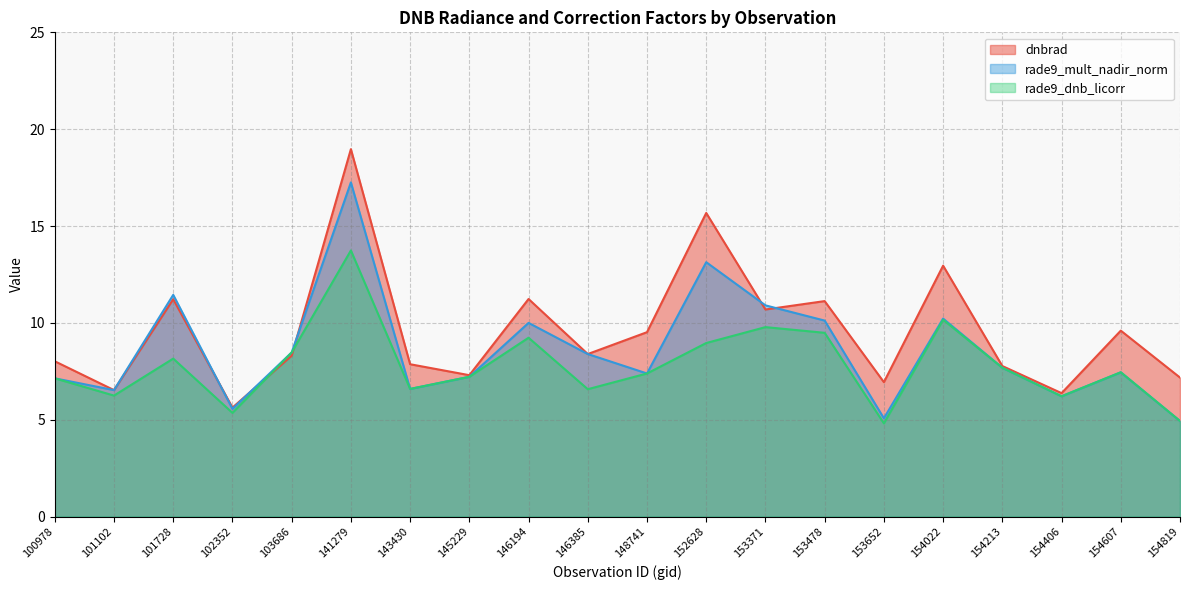

Rank the categories by rade9_dnb_licorr value from lowest to highest.

153652, 154819, 102352, 154406, 101102, 146385, 143430, 100978, 145229, 148741, 154607, 154213, 101728, 103686, 152628, 146194, 153478, 153371, 154022, 141279